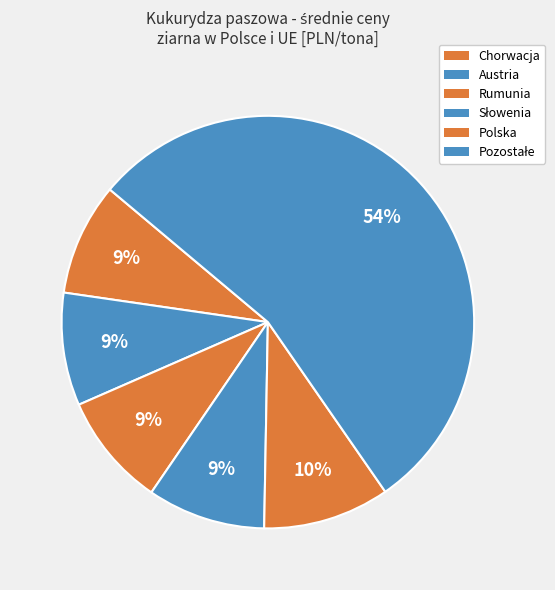

How many segments does this pie chart have?

6